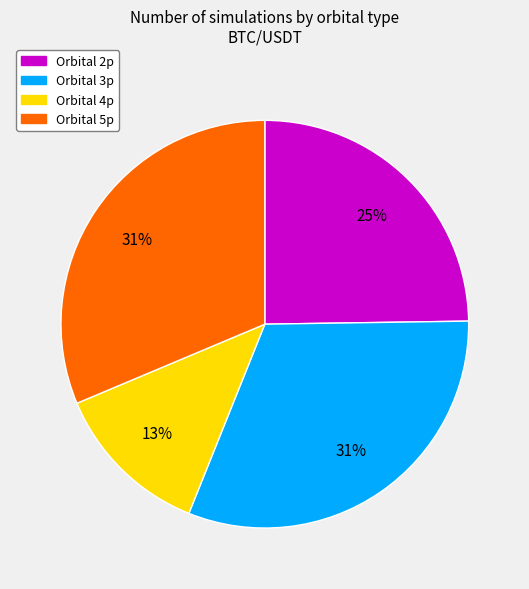

Is there a majority slice in this chart?

No